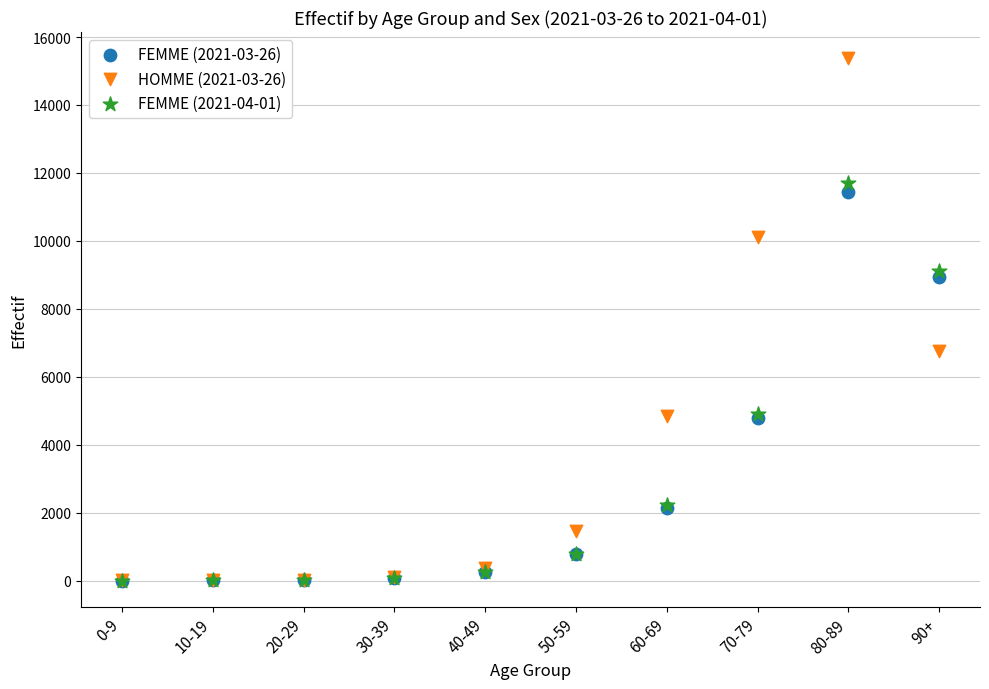

Across all series, what Y value is closest to 7690?

6764